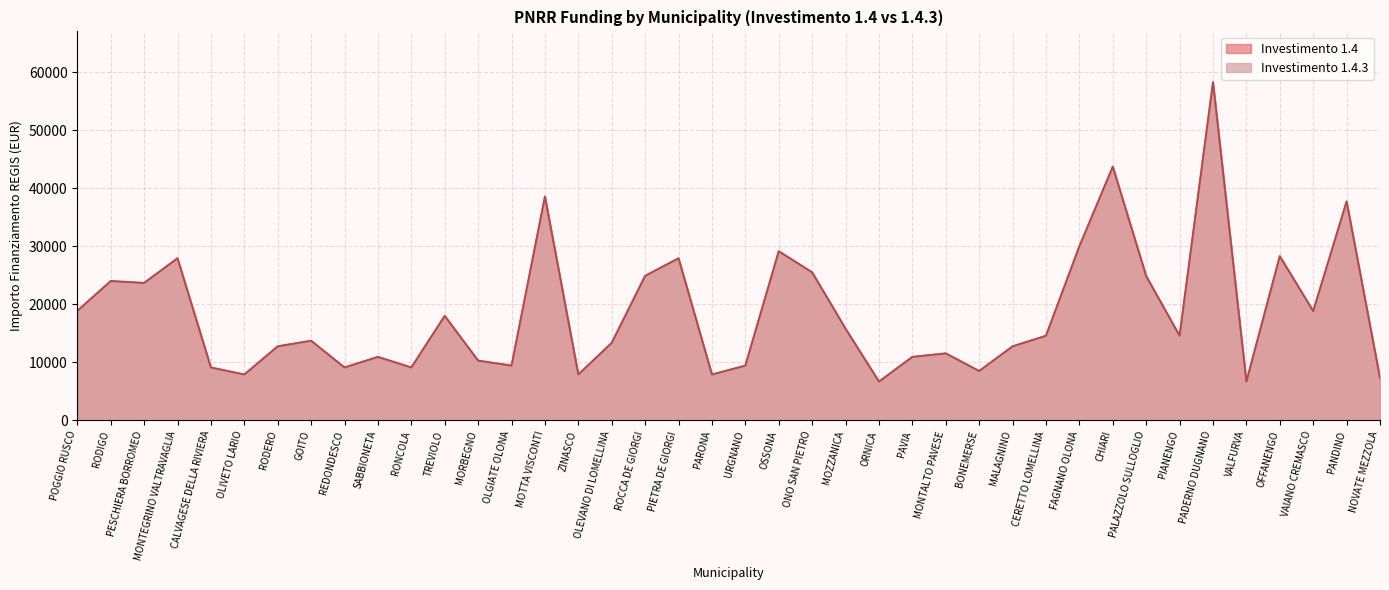

What is the sum of the 1.4 values at MALAGNINO and MONTALTO PAVESE?

24280